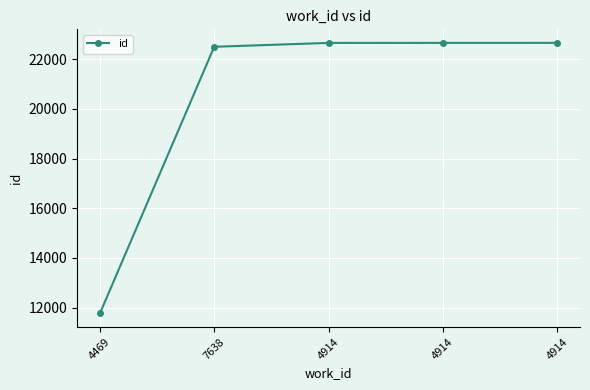

Which label corresponds to the largest value in the chart?

4914